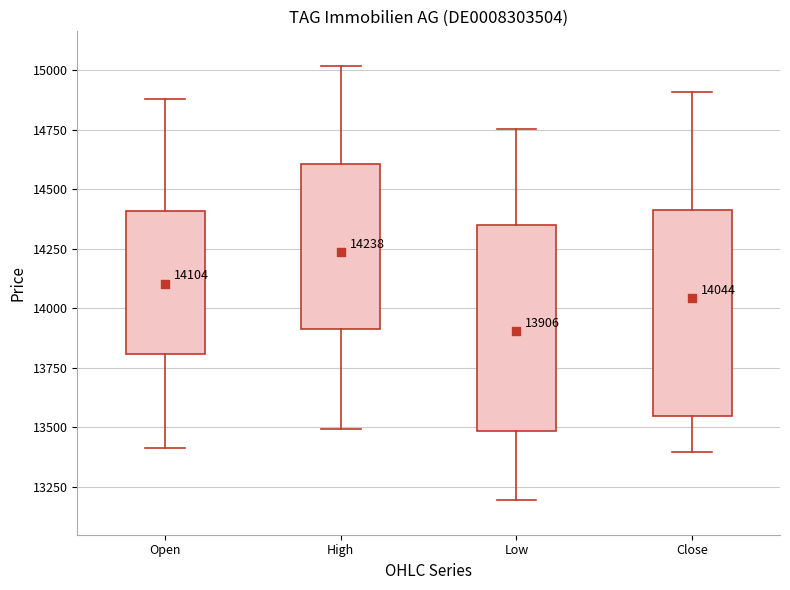

Which box has the lowest median line?

Low